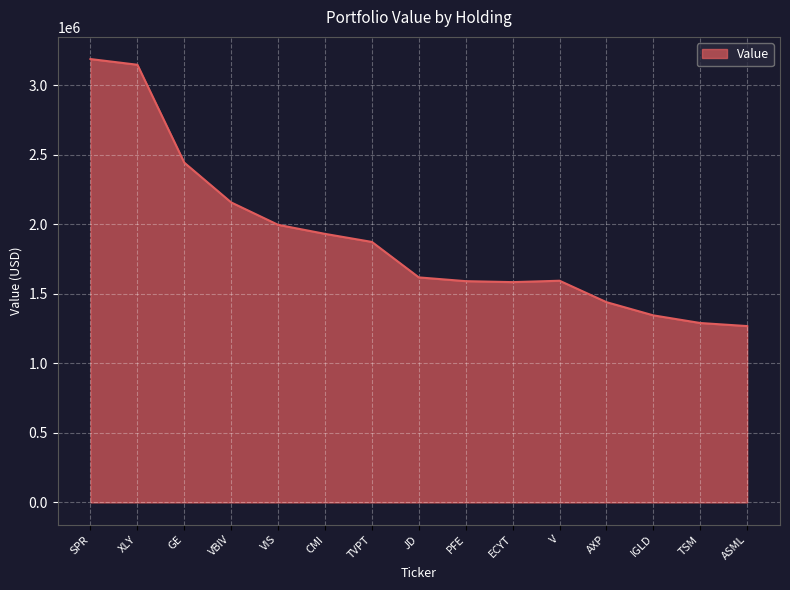

Between PFE and XLY, which is larger?

XLY